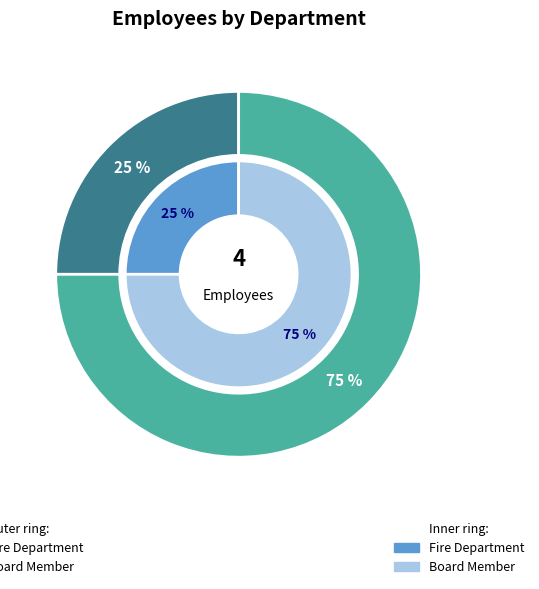

To the nearest percent, what portion does Fire Department represent?

25%